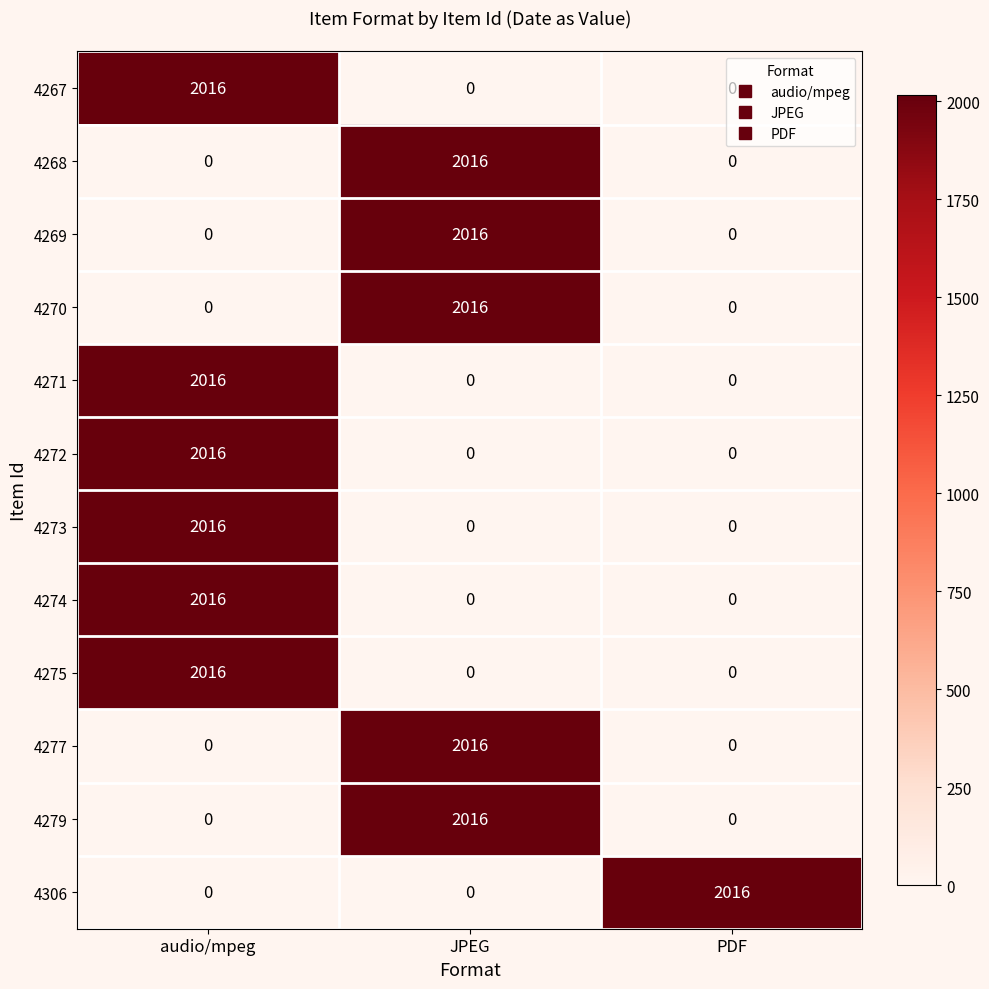

What is the greatest value displayed?

2016